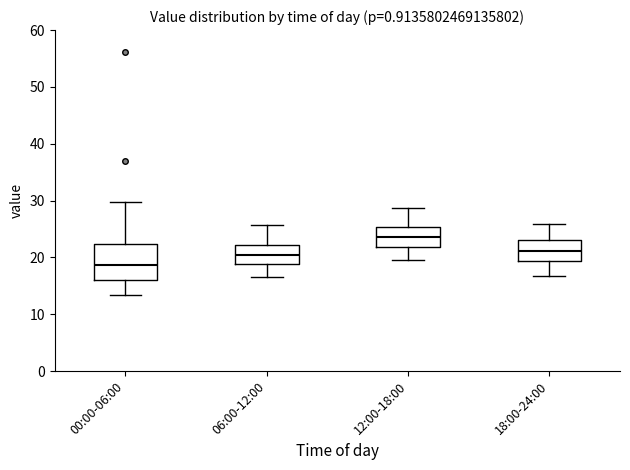

Which box's median line is the highest?

12:00-18:00